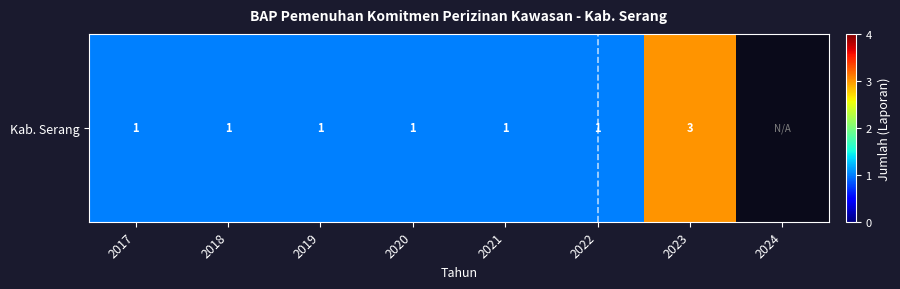

The value at 2022 is 1.0. True or false?

True